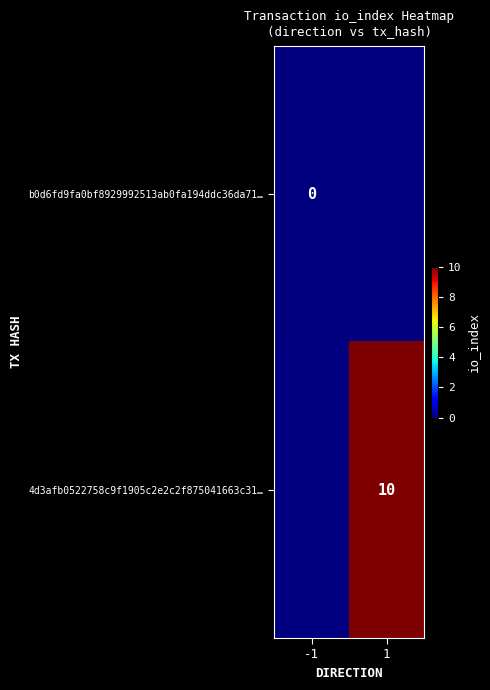

How many data points does each series have?

2